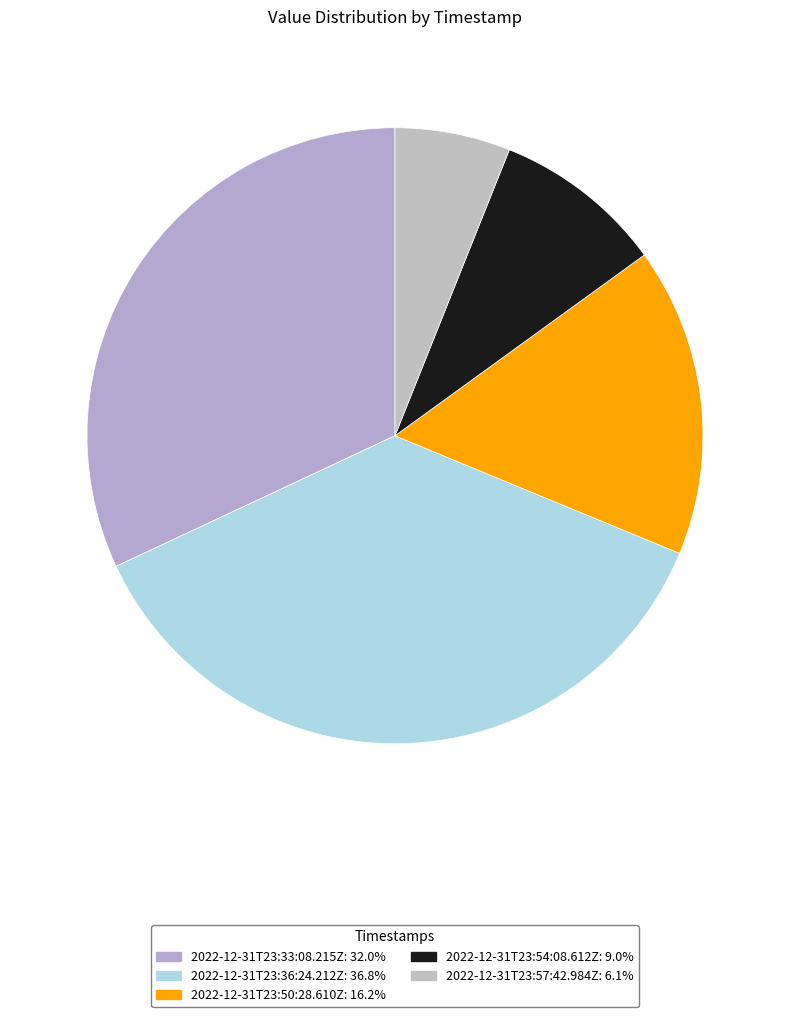

Does 2022-12-31T23:54:08.612Z represent more than half of the total?

No